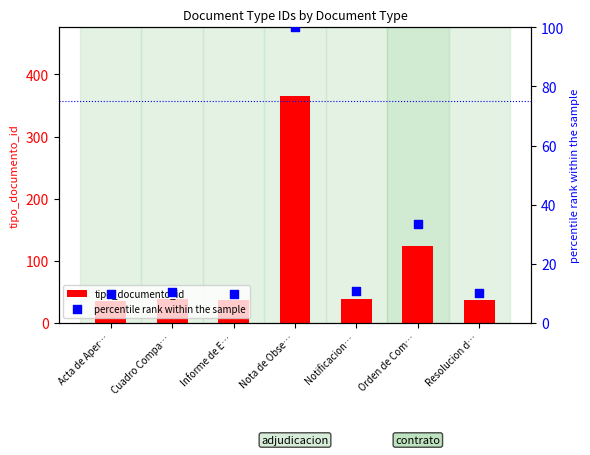

Which series has the widest spread of Y values?

tipo_documento_id